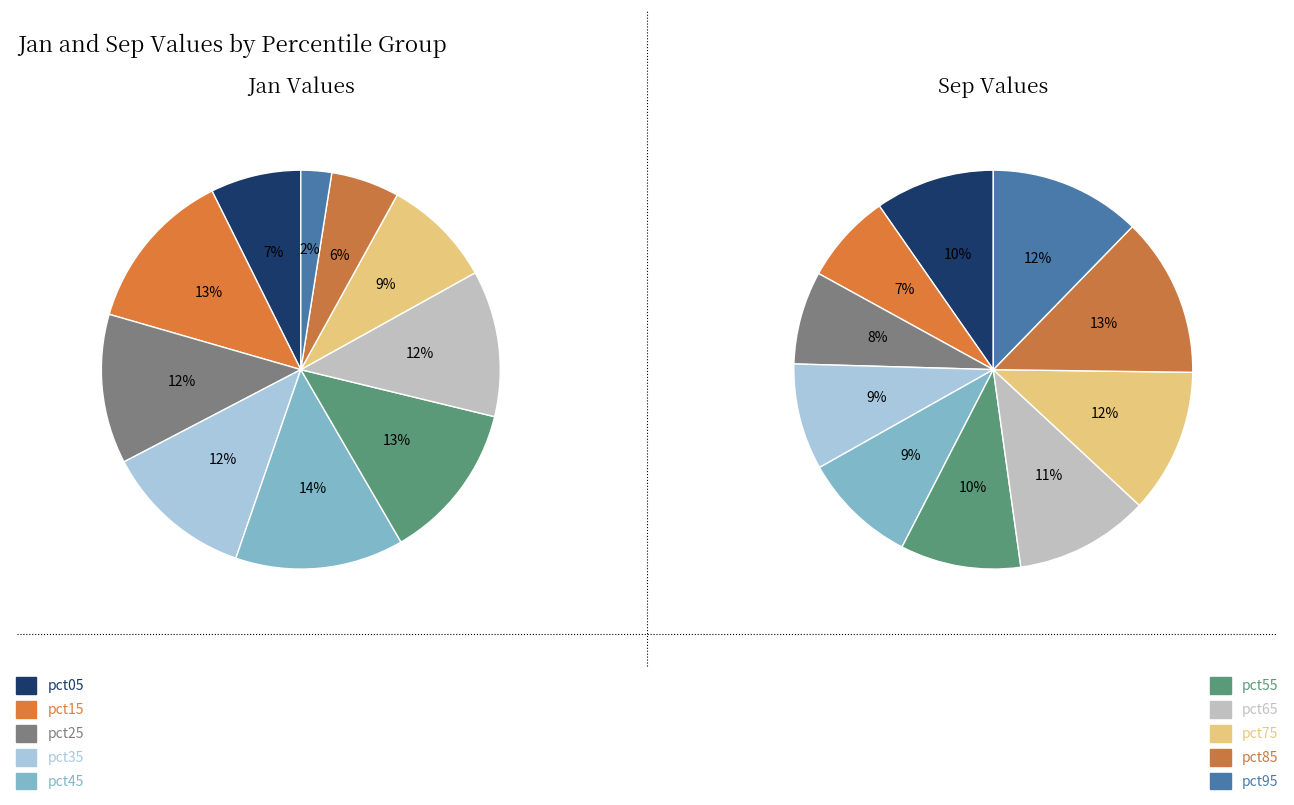

To the nearest percent, what is the difference between the 7 and 4 slice percentages?

2%